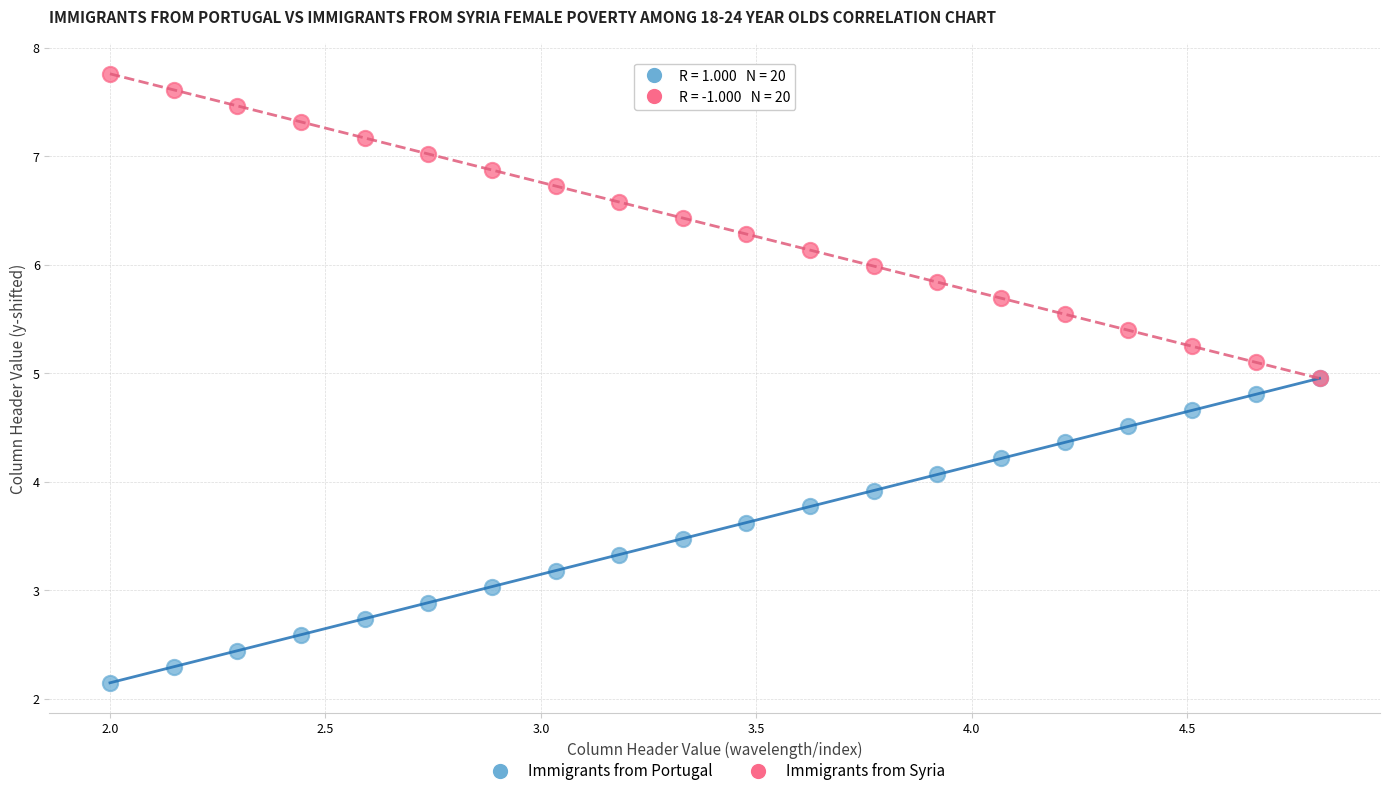

Which series reaches the minimum Y coordinate?

Immigrants from Portugal